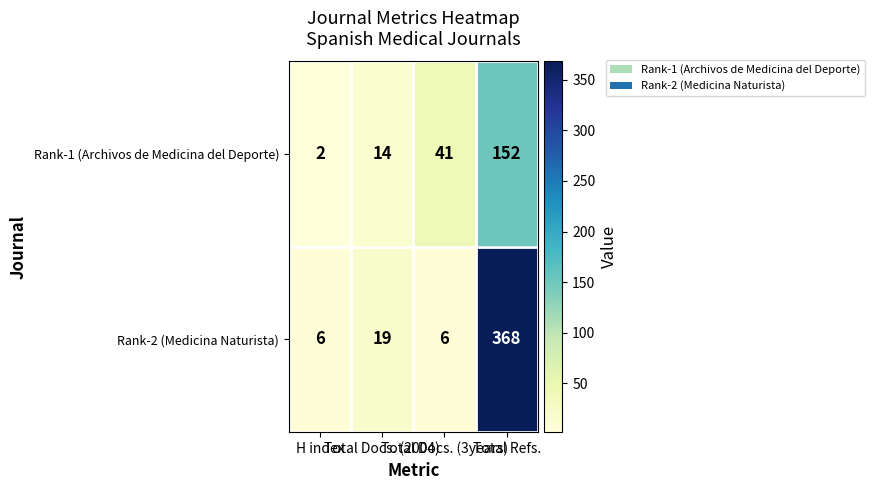

What is the difference between the second highest and second lowest values in the Rank-1 (Archivos de Medicina del Deporte) series?

27